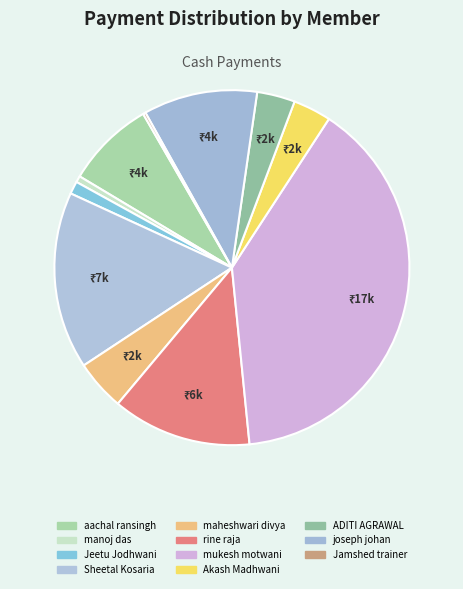

Rank the categories by value from lowest to highest.

Jamshed trainer, manoj das, Jeetu Jodhwani, Akash Madhwani, ADITI AGRAWAL, maheshwari divya, aachal ransingh, joseph johan, rine raja, Sheetal Kosaria, mukesh motwani